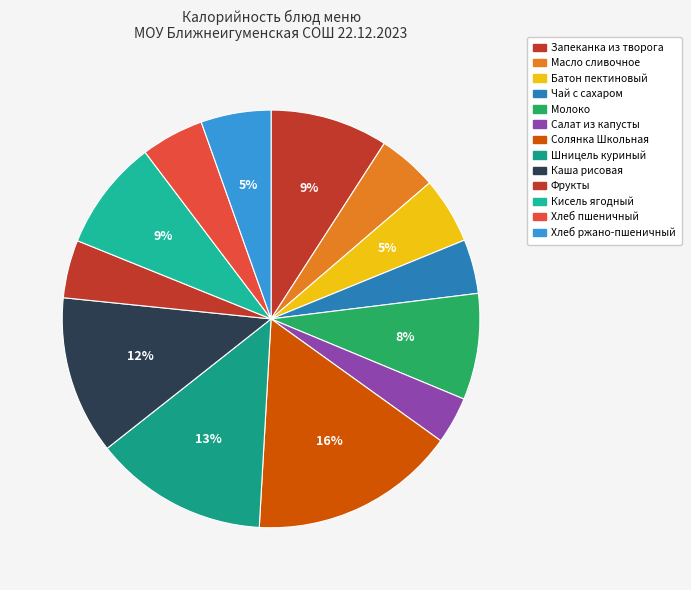

Is the sum of Масло сливочное and Запеканка из творога greater than half?

No